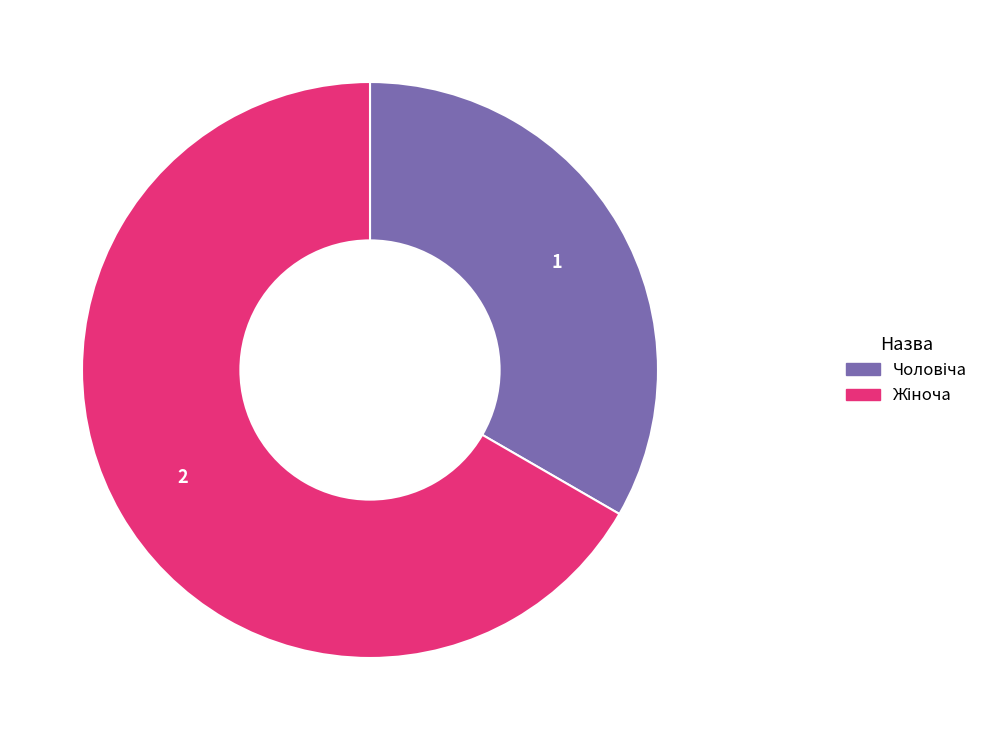

Does any single category account for the majority?

Yes